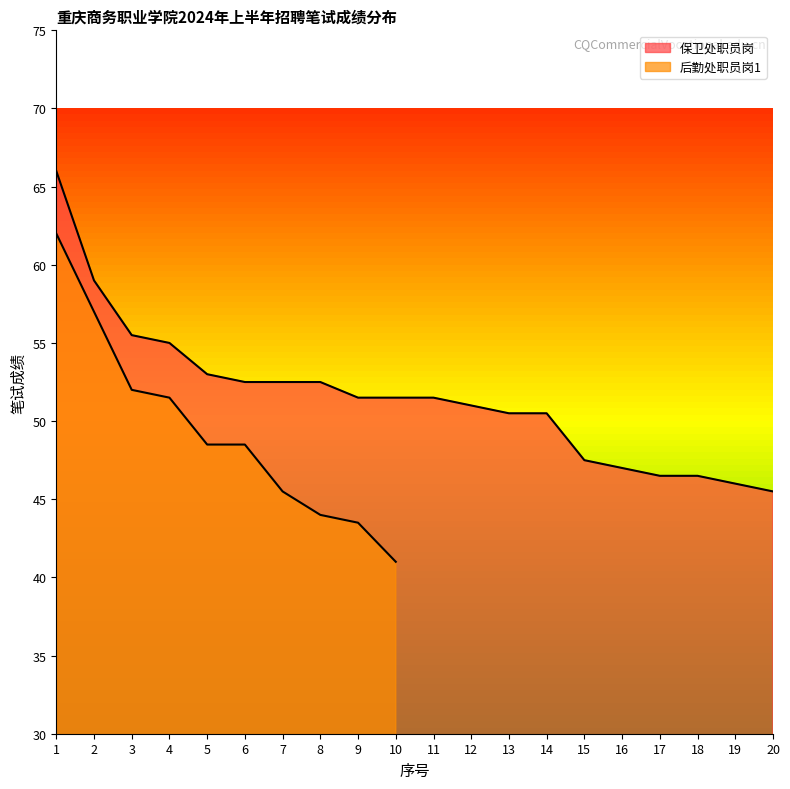

How many values are below 51?

8